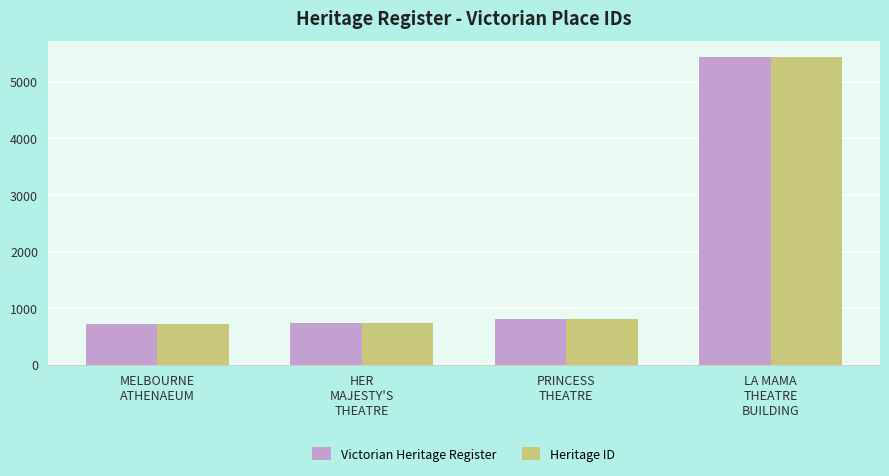

What is the label of the 3rd bar from the left?

PRINCESS
THEATRE